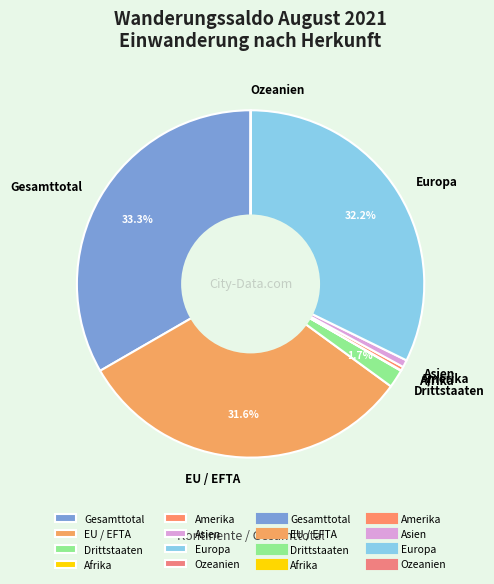

To the nearest percent, what percentage of the pie is Drittstaaten?

2%